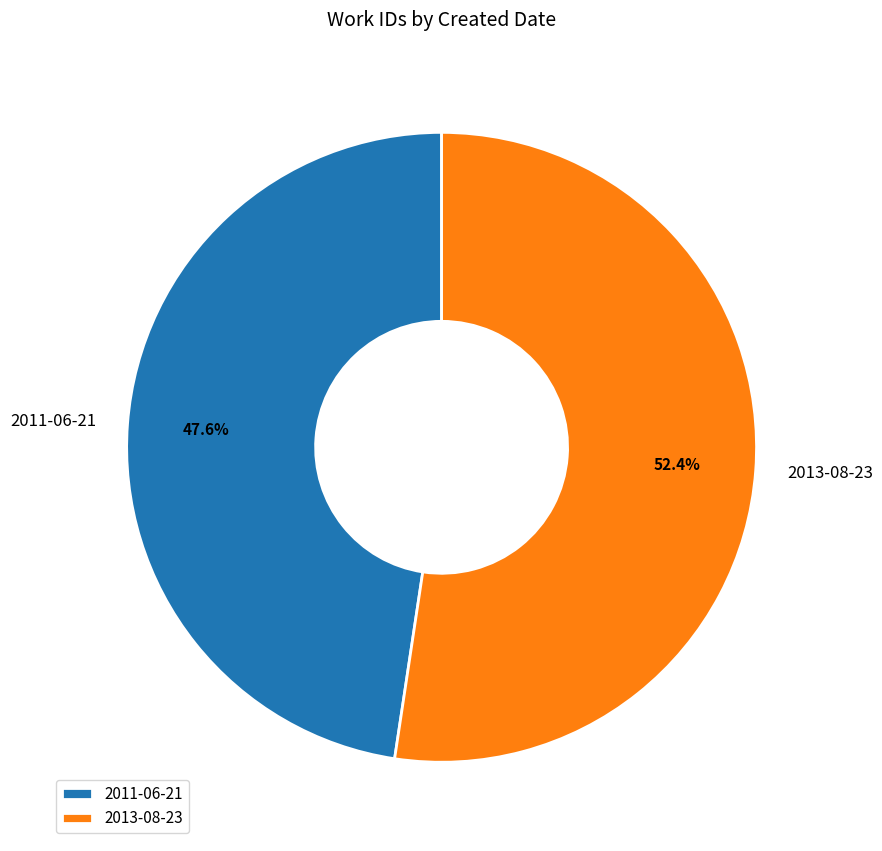

To the nearest percent, what percentage of the pie is 2011-06-21?

48%